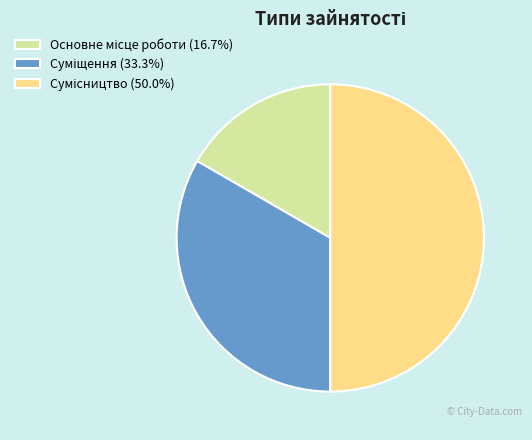

Does Сумісництво account for over 50% of the chart?

No